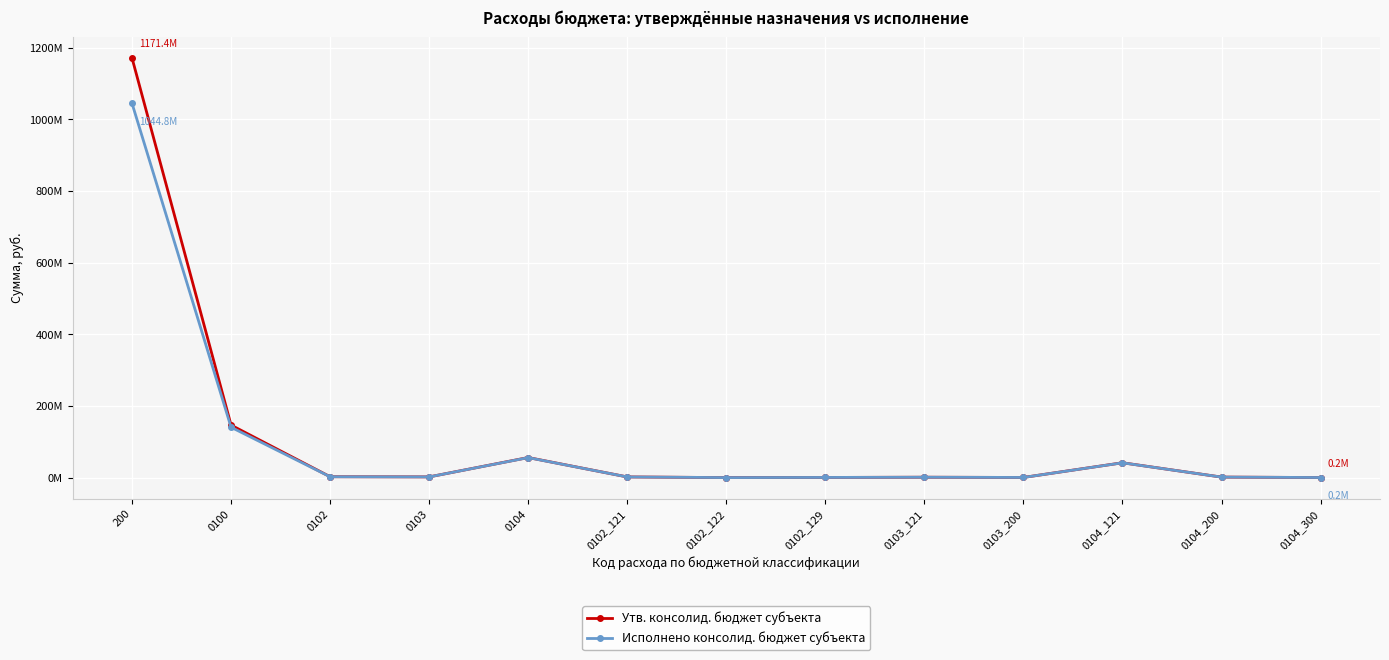

What are all the series names shown in the legend?

Утв. консолид. бюджет субъекта, Исполнено консолид. бюджет субъекта